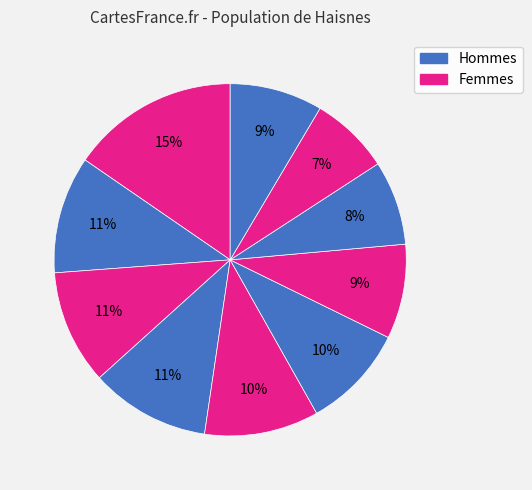

How many slices are in this pie chart?

10